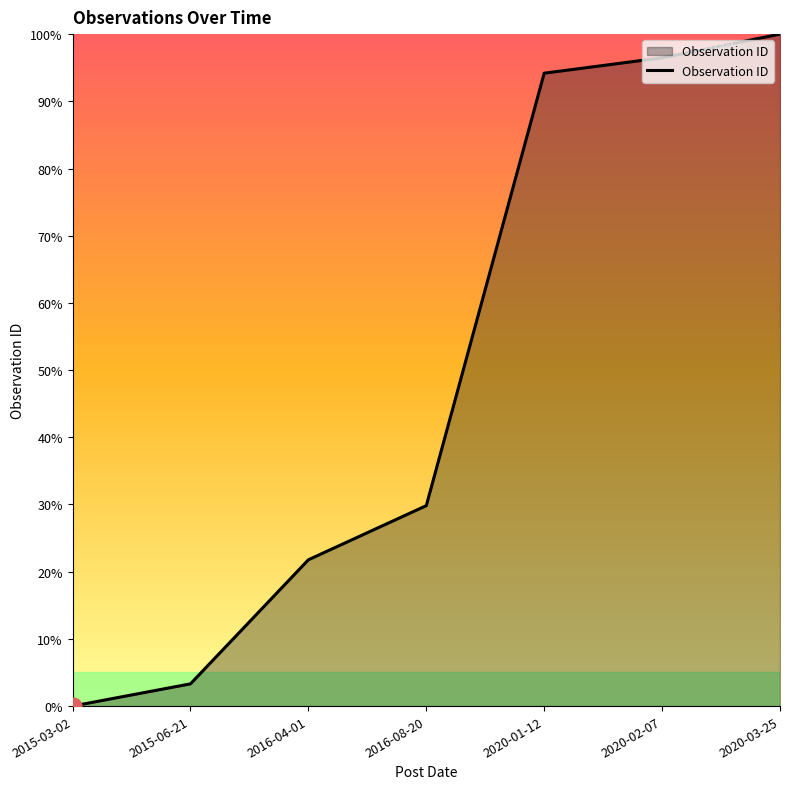

Between 2020-02-07 and 2015-06-21, which is larger?

2020-02-07